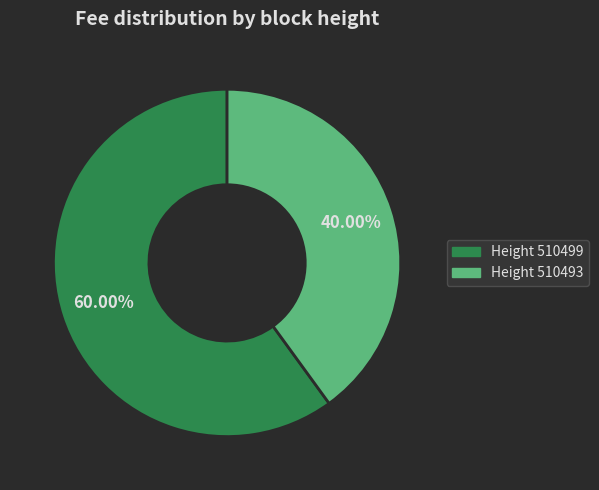

How many segments does this pie chart have?

2